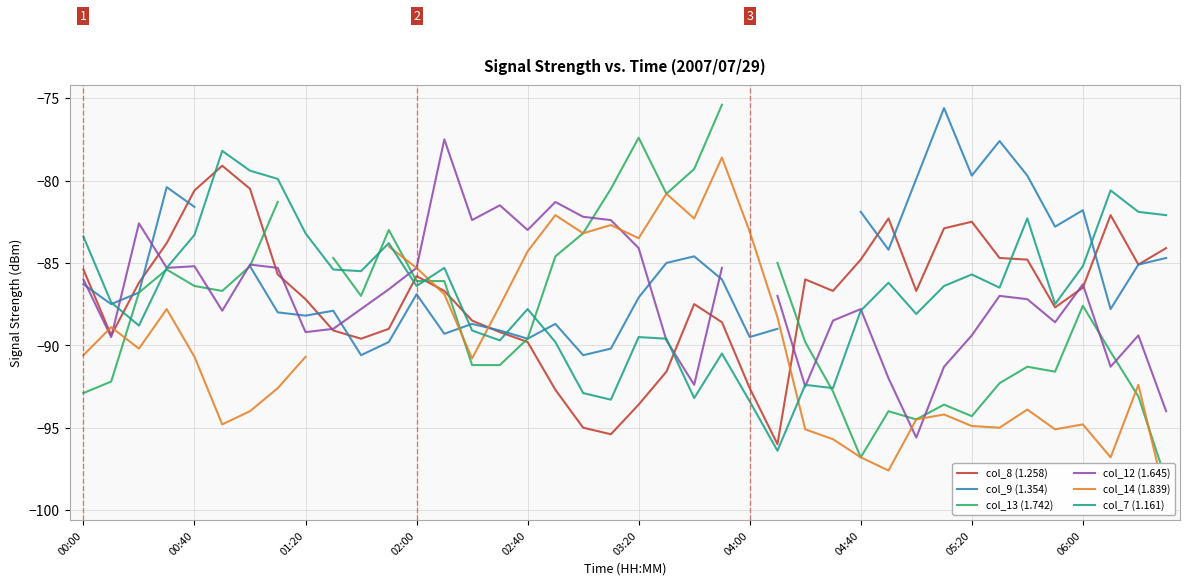

Is the value of col_9 (1.354) at 27 greater than the value of col_12 (1.645) at 34?

No